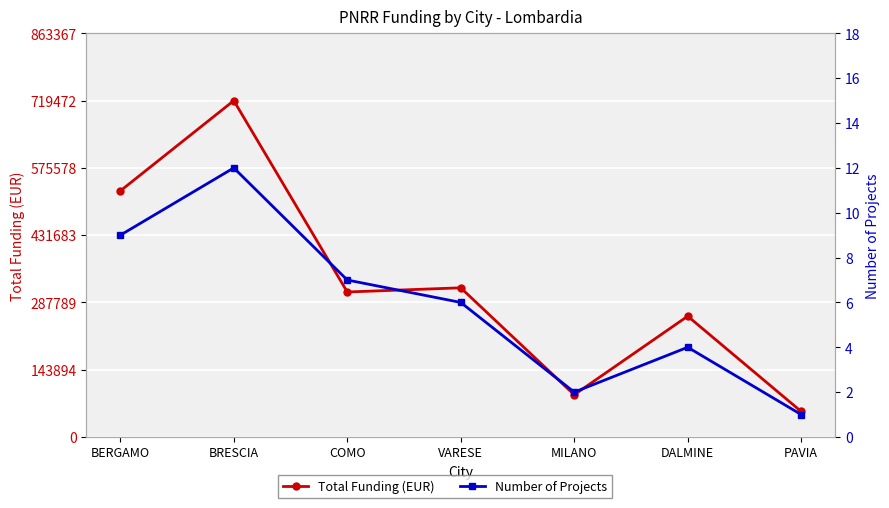

What are all the series names shown in the legend?

Total Funding (EUR), Number of Projects